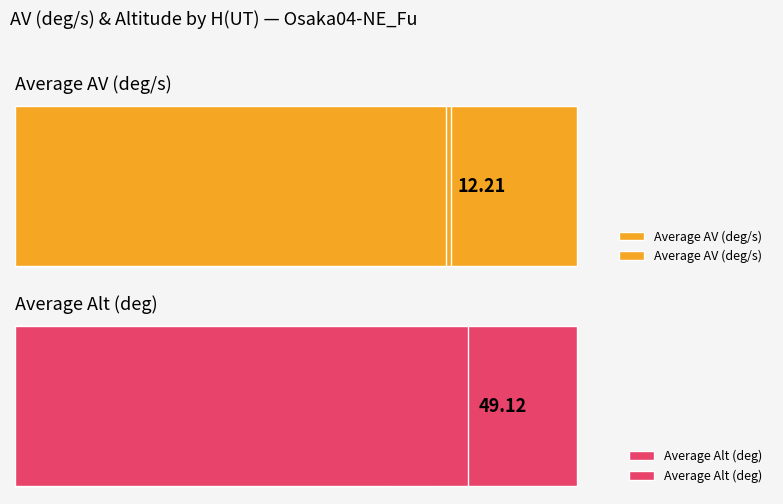

Are the bars horizontal?

Yes